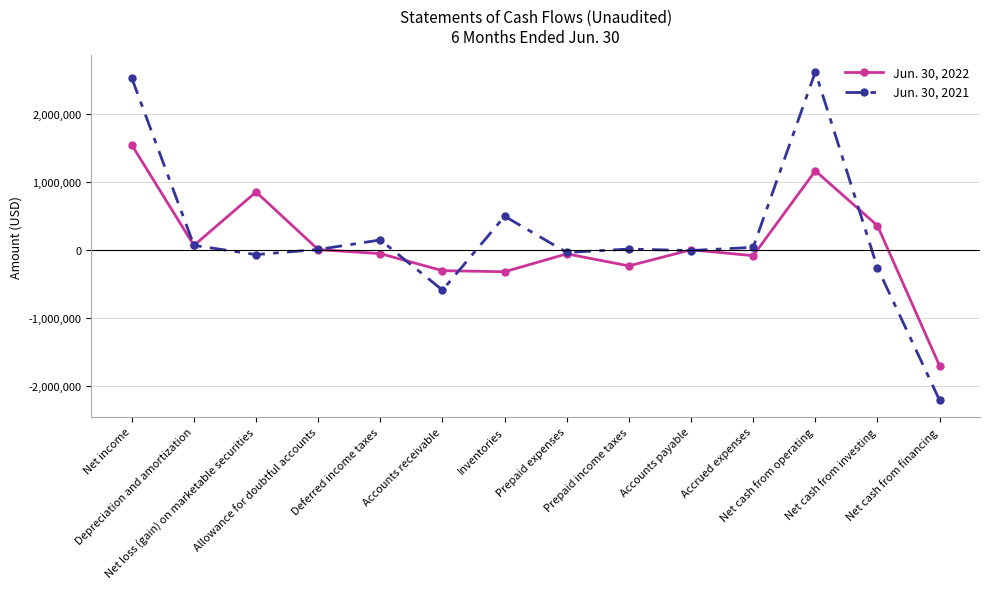

What is the minimum value shown in the chart?

-2204616